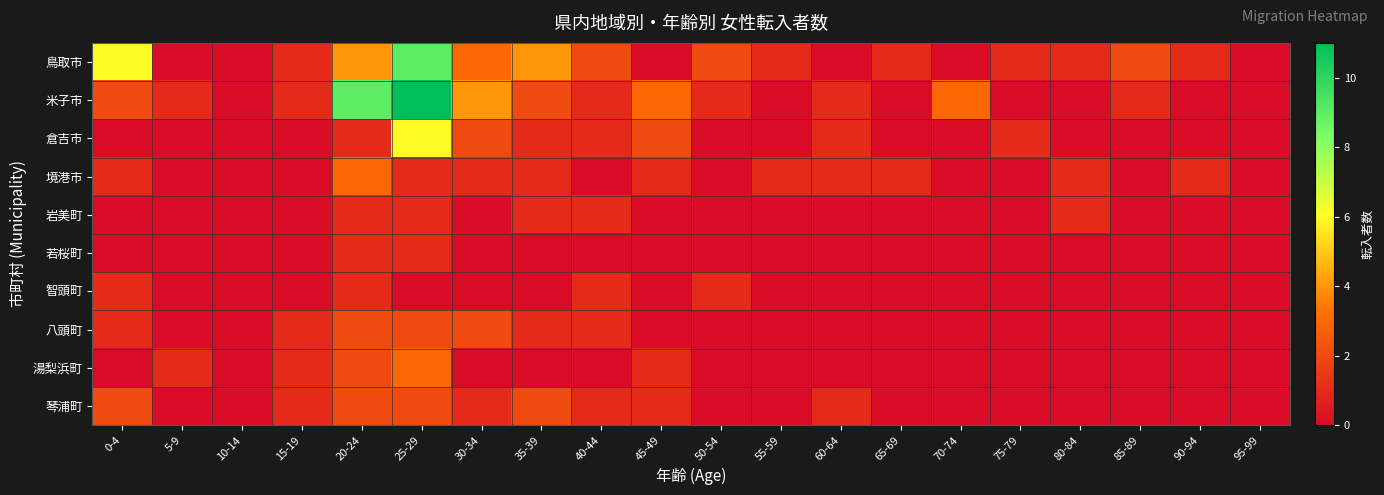

Which series has the largest total across all categories?

米子市